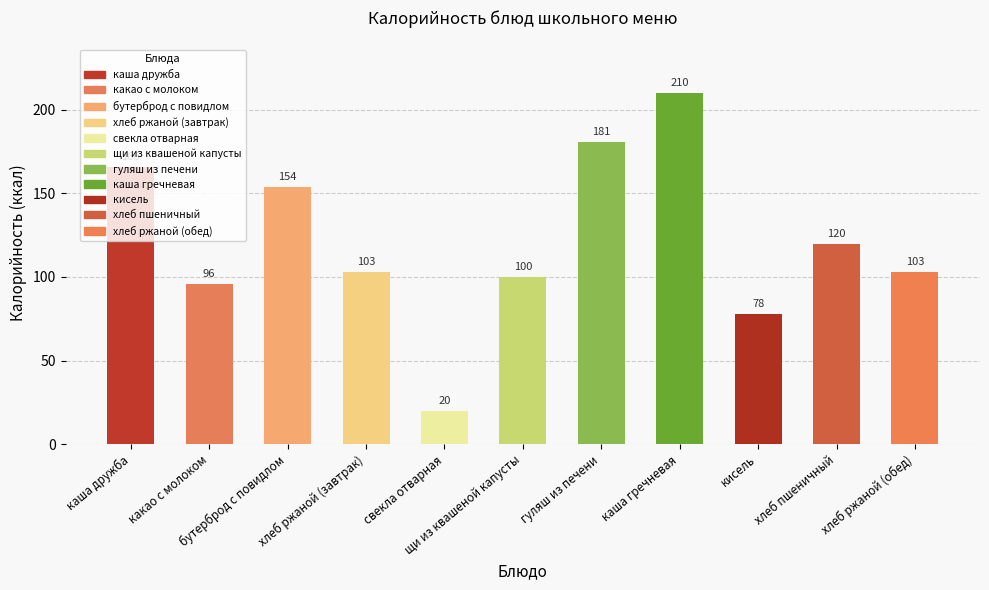

What is the difference between the second highest and second lowest values?

103